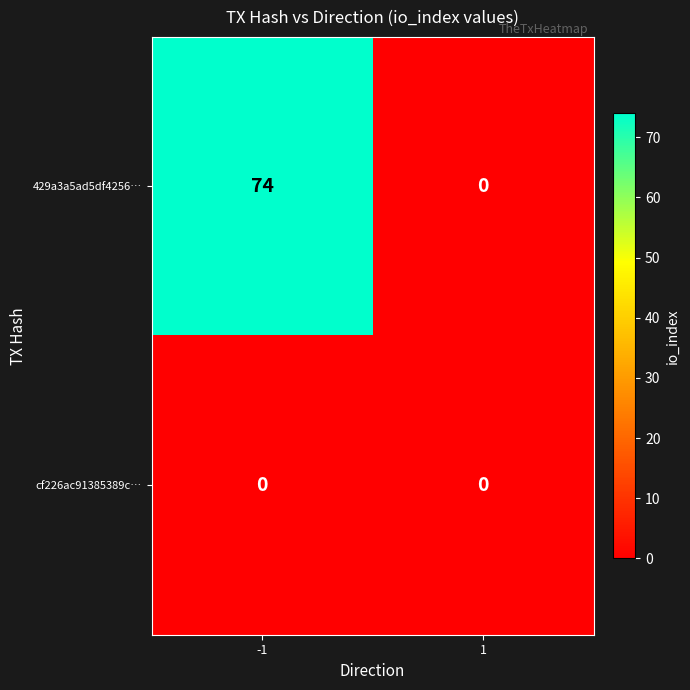

What is the total value across all series at -1?

74